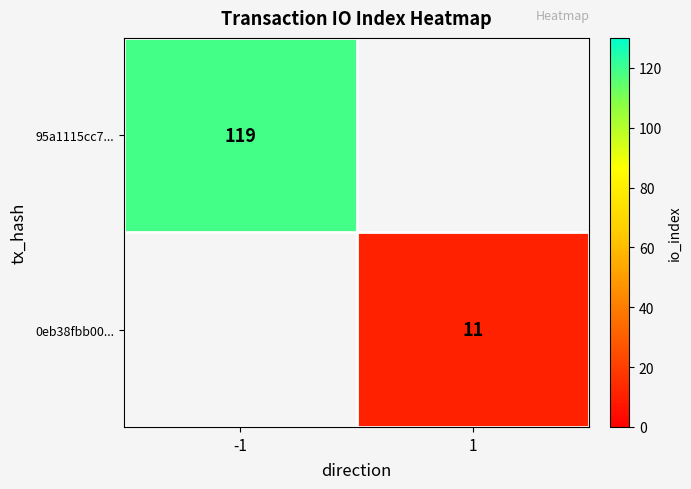

Count the number of data series in this chart.

2